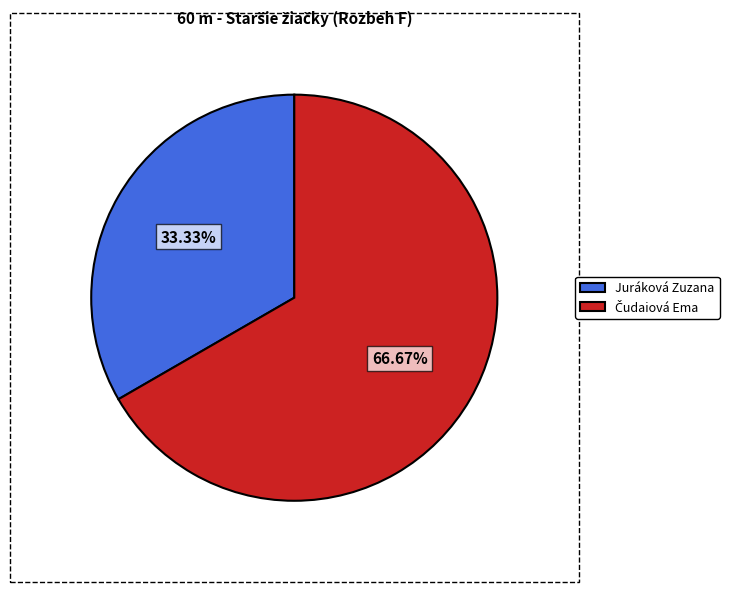

Does any single category account for the majority?

Yes